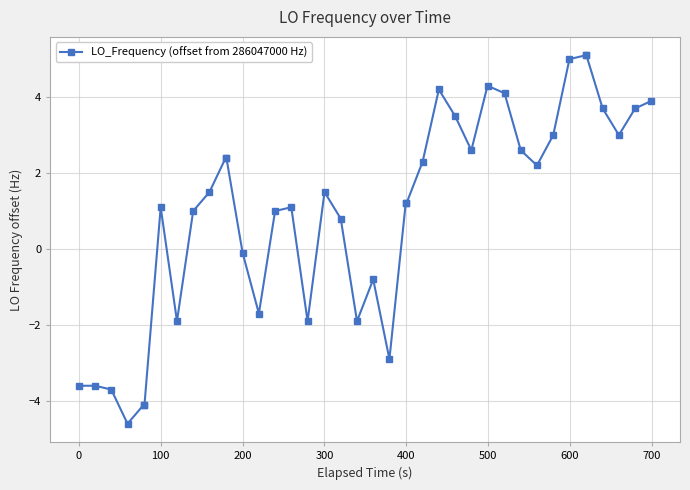

What is the difference between the maximum and minimum values?

9.7